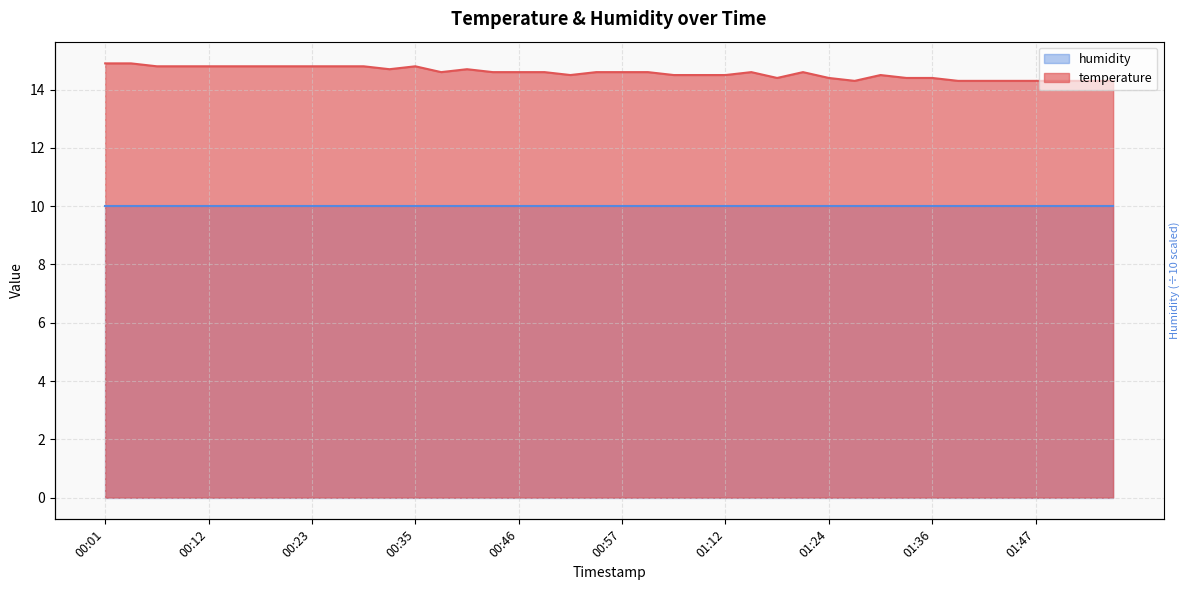

Which has a higher value, 00:09 or 00:37?

00:09